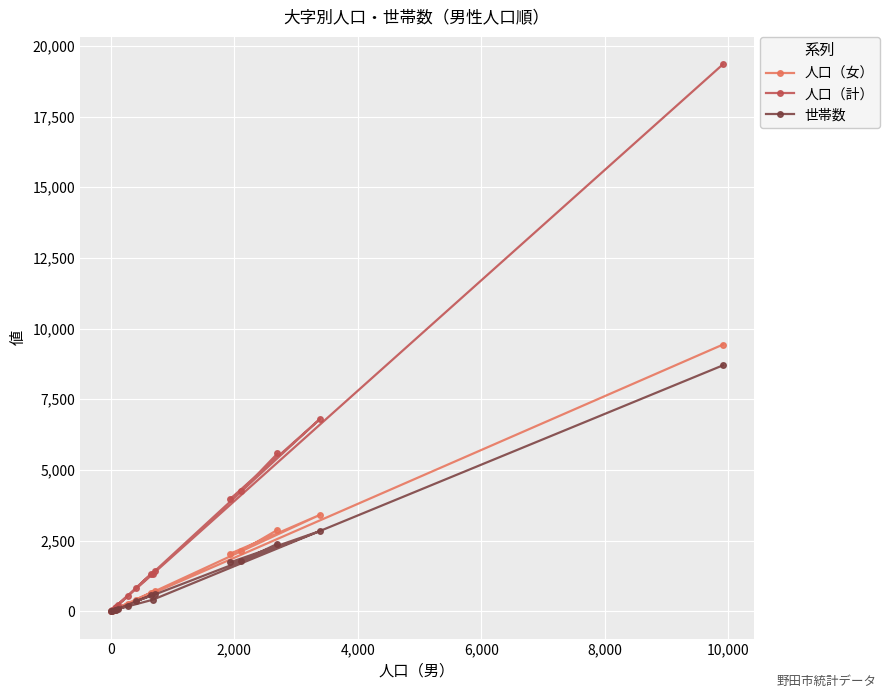

What are all the series names shown in the legend?

人口（女）, 人口（計）, 世帯数